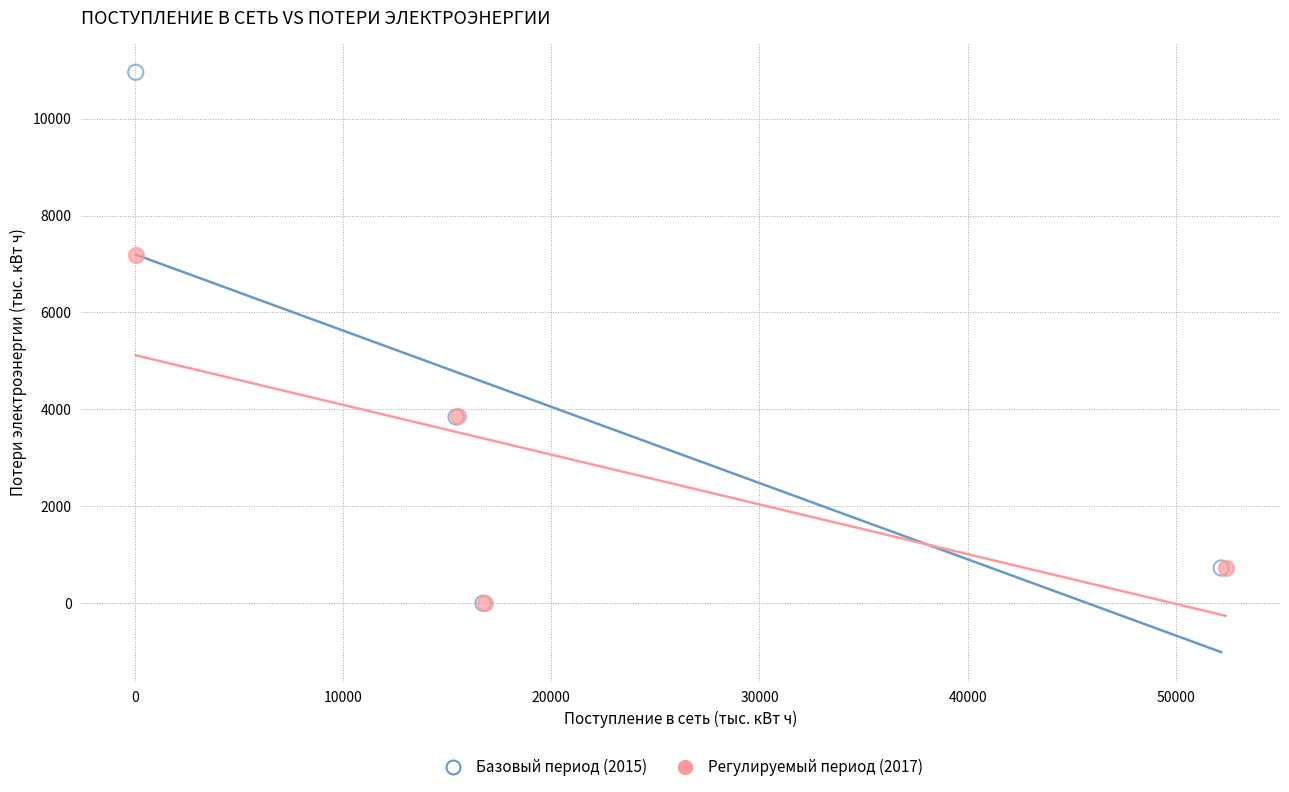

Which series has the largest Y range (max minus min)?

Базовый период (2015)